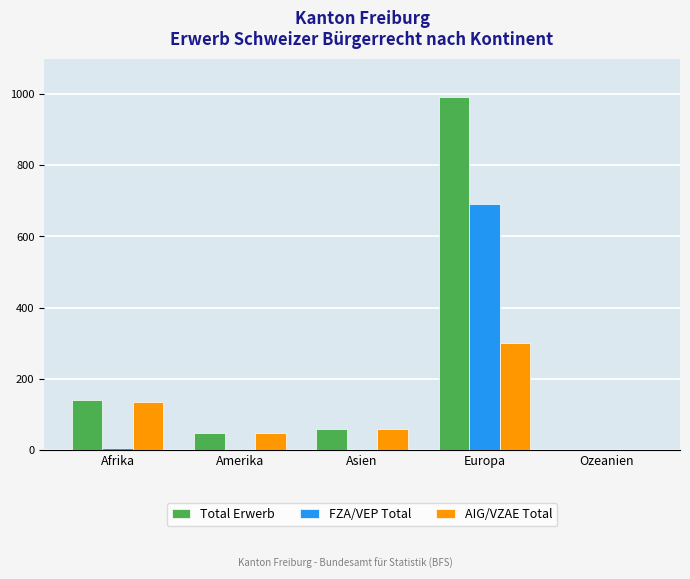

True or false: AIG/VZAE Total has a value of -154 at Ozeanien.

False